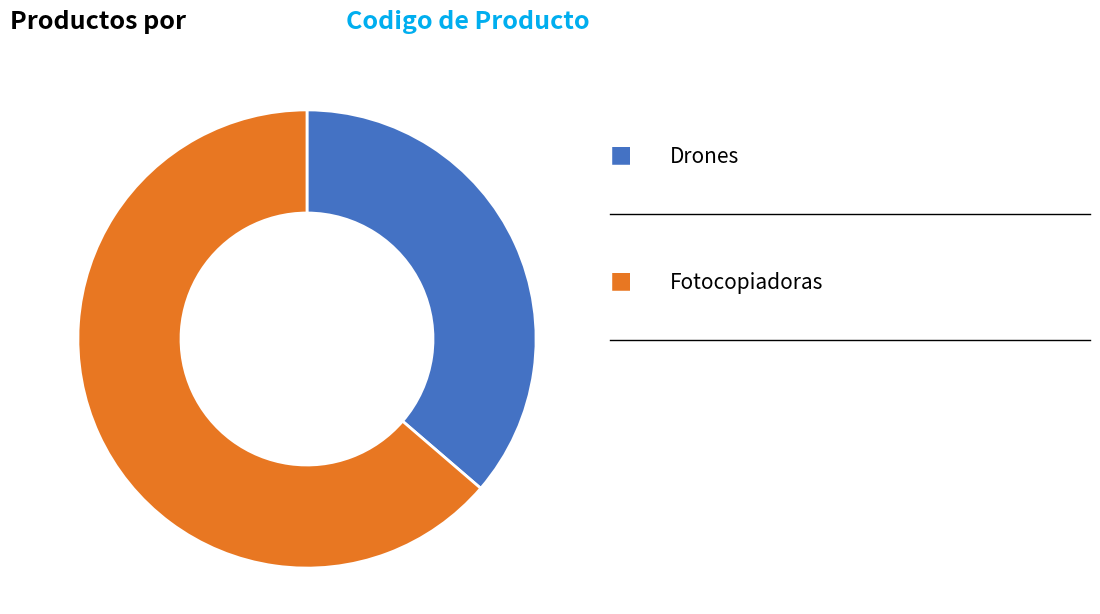

How many slices are in this pie chart?

2